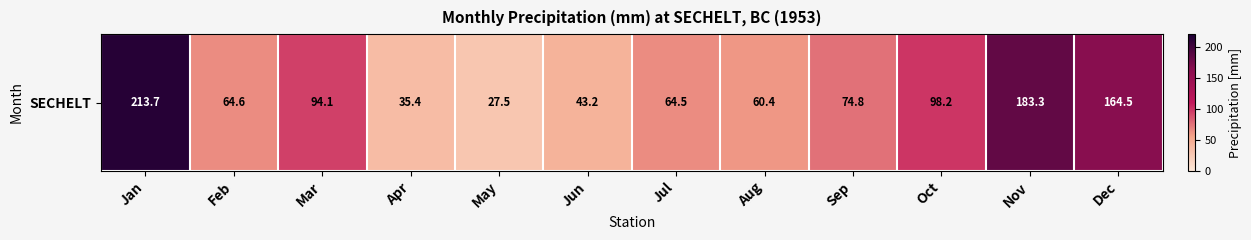

What is the ratio of the value at Jul to the value at Feb?

1.0